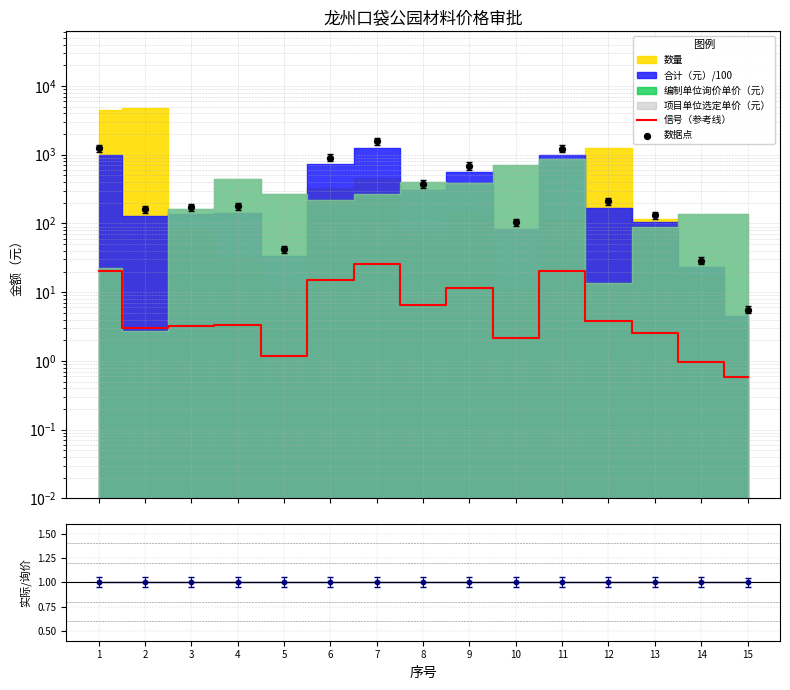

Which series reaches the minimum Y coordinate?

信号（参考线）